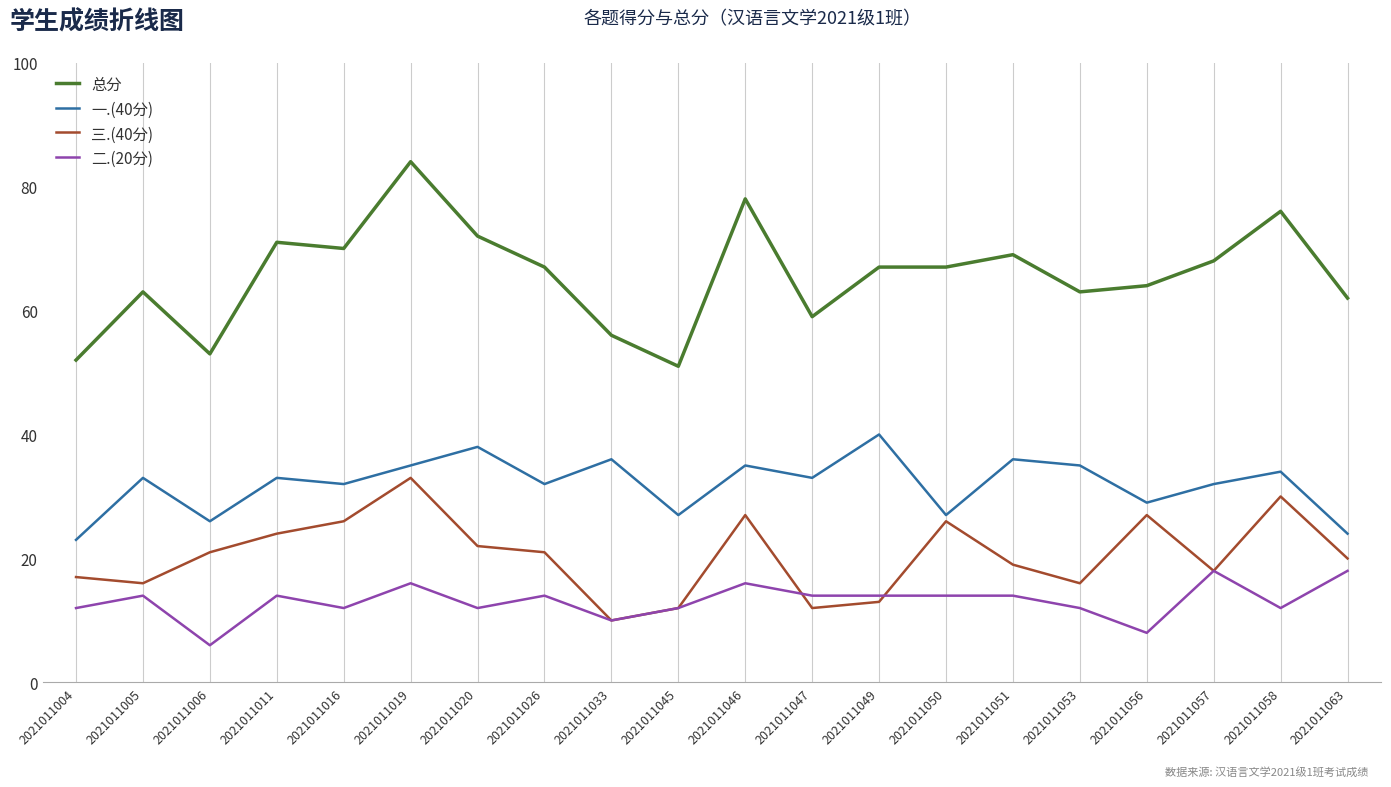

List the series in order of their peak value, highest first.

总分, 一.(40分), 三.(40分), 二.(20分)